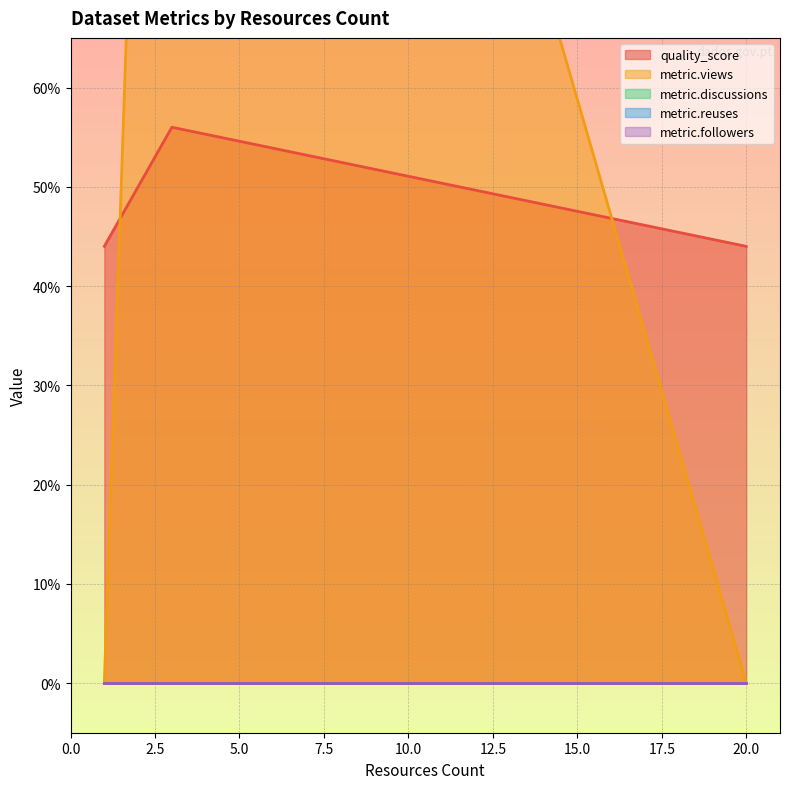

Which series has the largest total across all categories?

metric.views